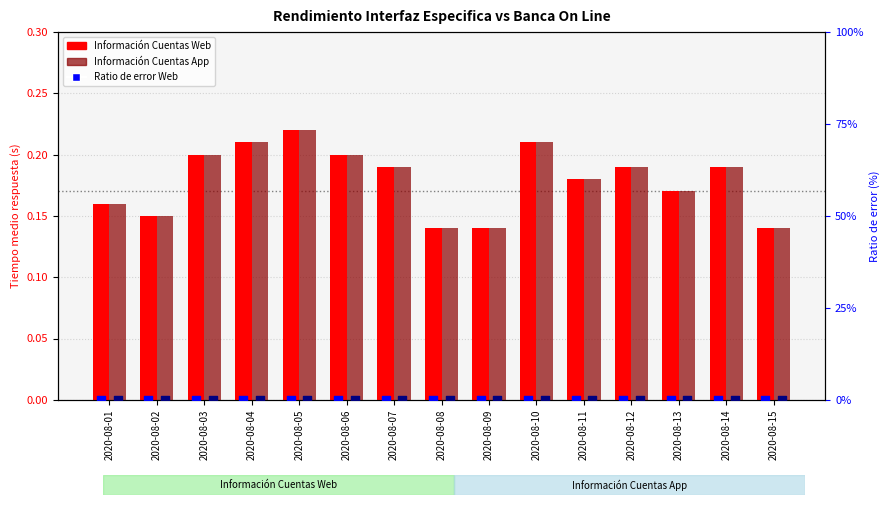

Is the value of Información Cuentas App at 2020-08-10 greater than the value of Ratio de error App at 2020-08-09?

Yes